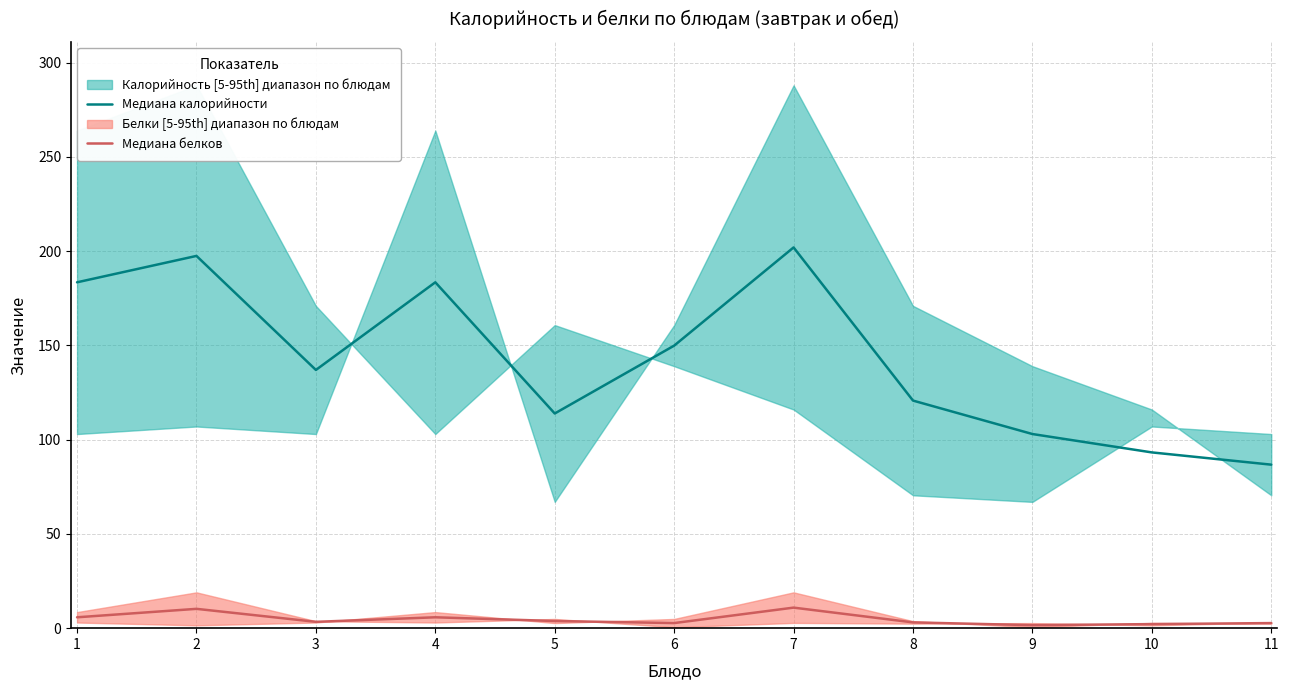

Which has a higher value, 8 or 9?

8